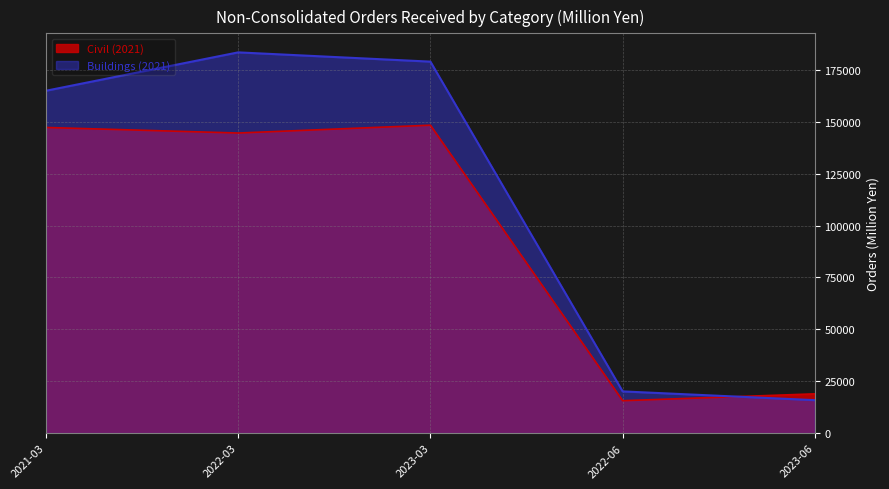

What is the total value across all series at 2023-06?

34820